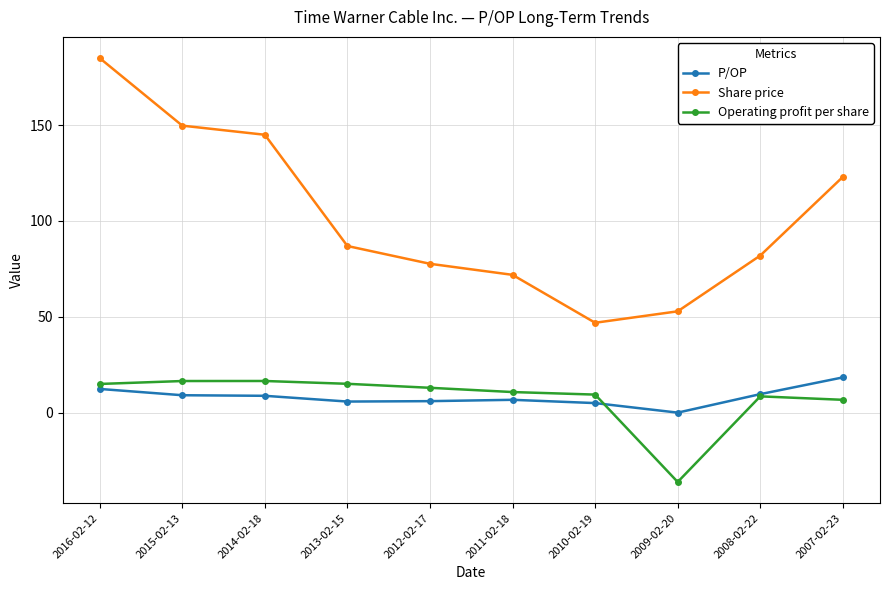

Which series has the widest spread of values?

Share price